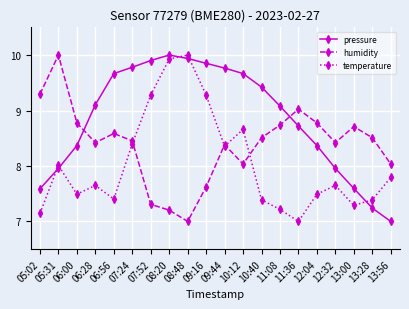

True or false: pressure has a value of 13.5 at 10:12.

False